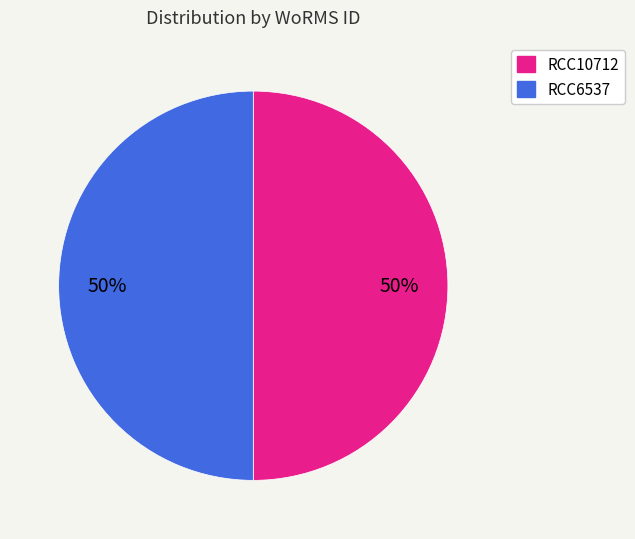

What percentage is the RCC6537 slice, to the nearest percent?

50%